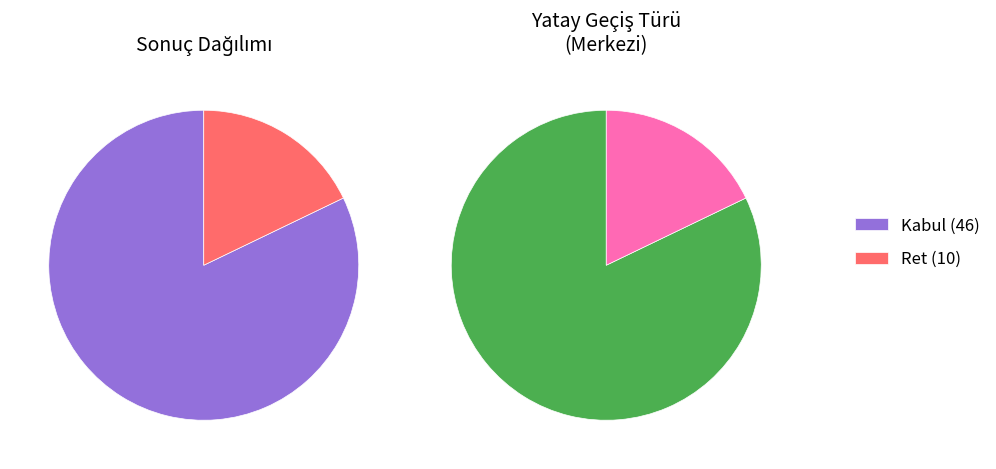

To the nearest percent, what is the difference between the largest and smallest slice percentages?

64%